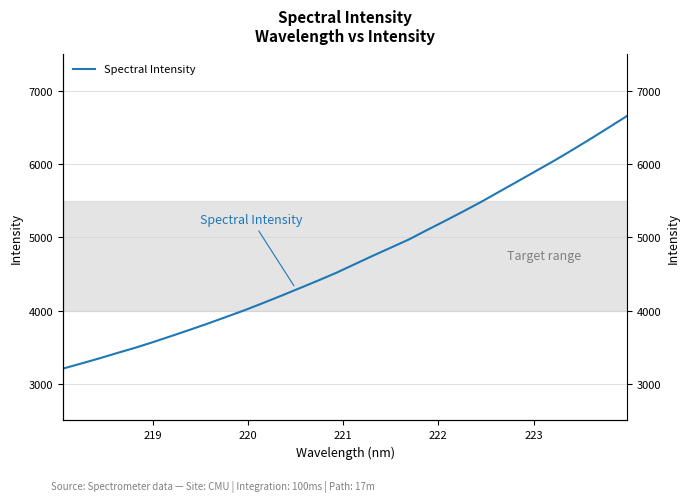

What is the value of the 17th point from the left?

4632.1